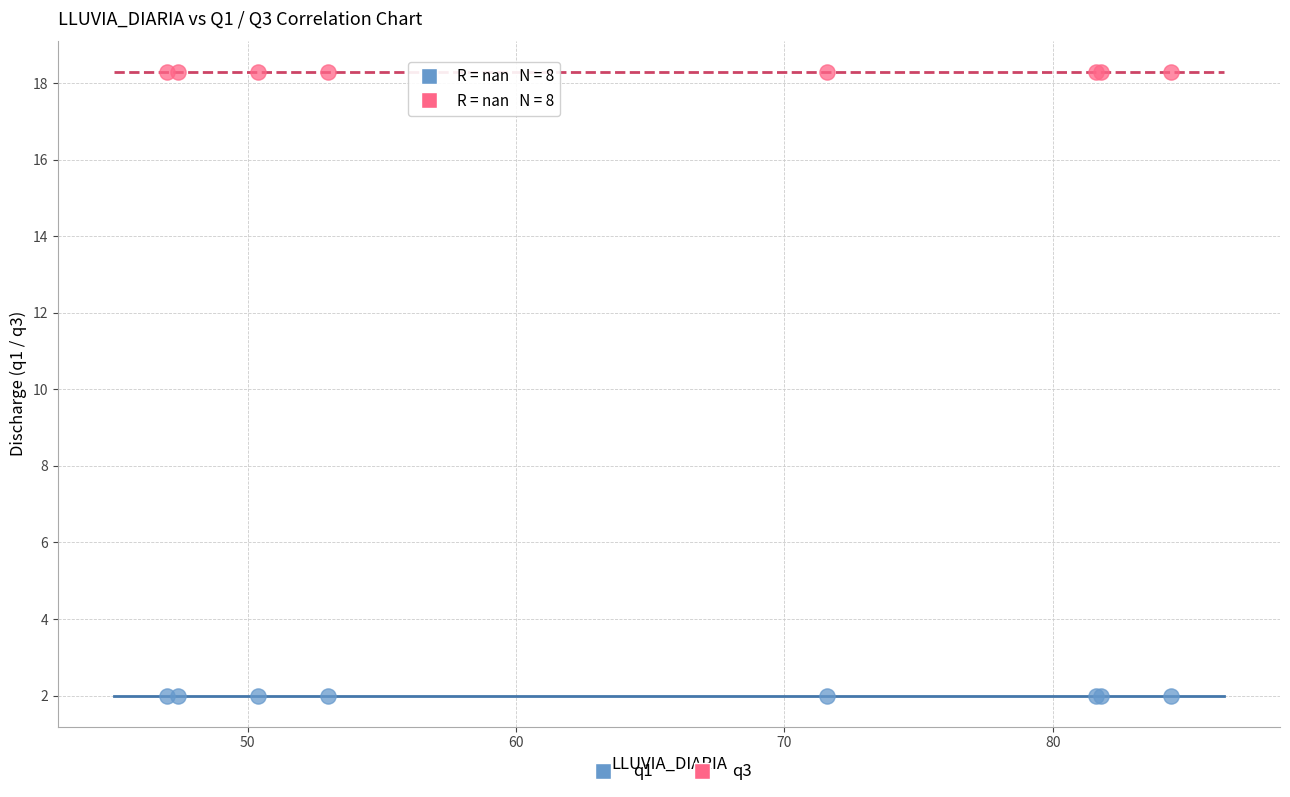

Which series contains the highest Y value?

q3